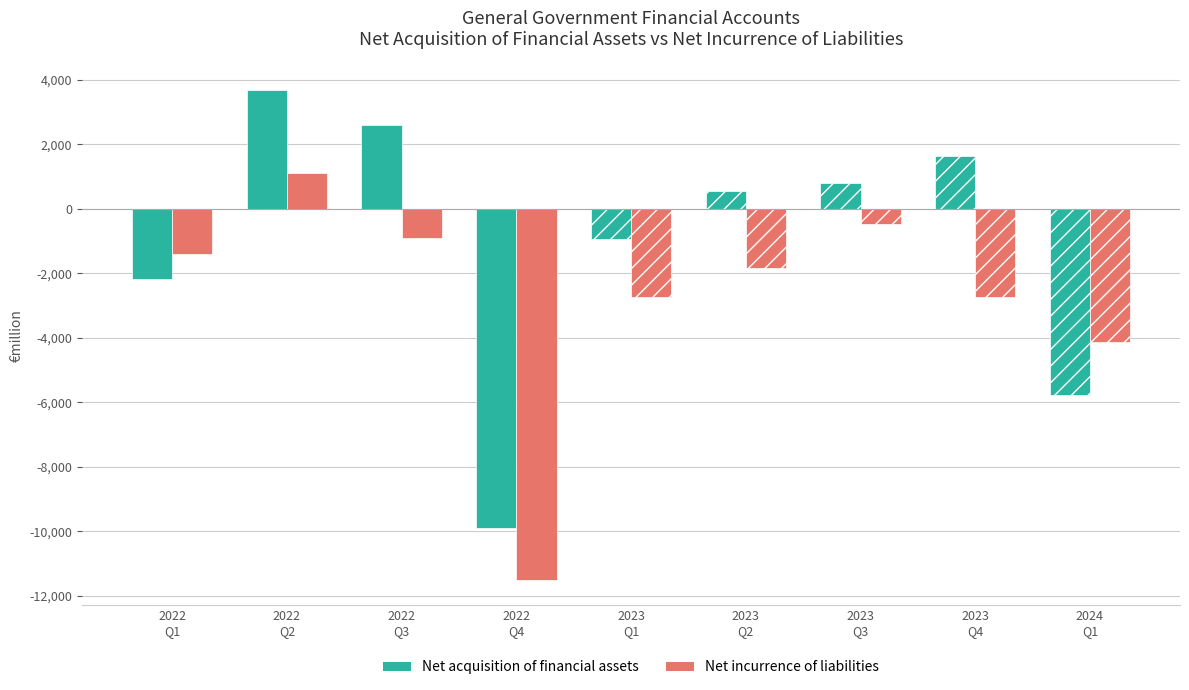

What is the maximum value shown in the chart?

3683